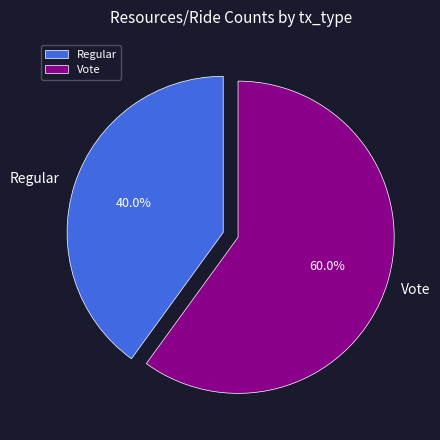

Is it true that Regular is 40% of the pie?

True